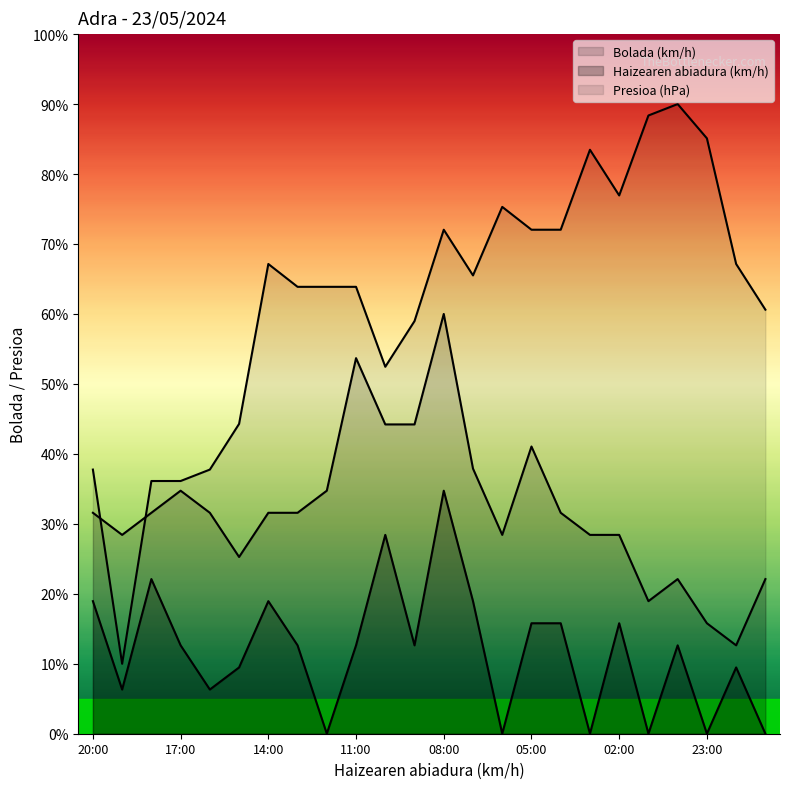

True or false: Presioa (hPa) and Haizearen abiadura (km/h) intersect in this chart.

False